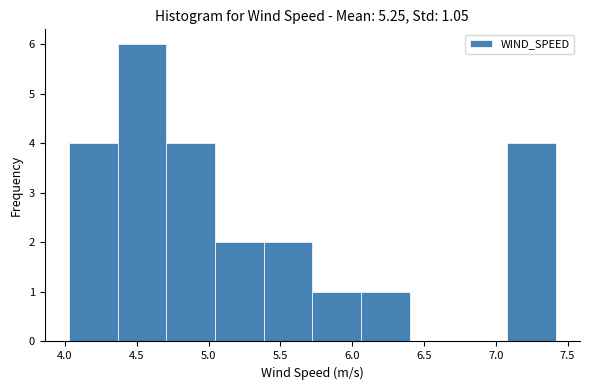

Reading left to right, list every bar in this chart as the range it spans on the x-axis followed by its height. Neither the bar edges nor the heights are printed on the chart, so give them approximately, as read against the axes.

4.05 to 4.35: 4
4.35 to 4.70: 6
4.70 to 5.05: 4
5.05 to 5.40: 2
5.40 to 5.70: 2
5.70 to 6.05: 1
6.05 to 6.40: 1
6.40 to 6.75: 0
6.75 to 7.10: 0
7.10 to 7.40: 4